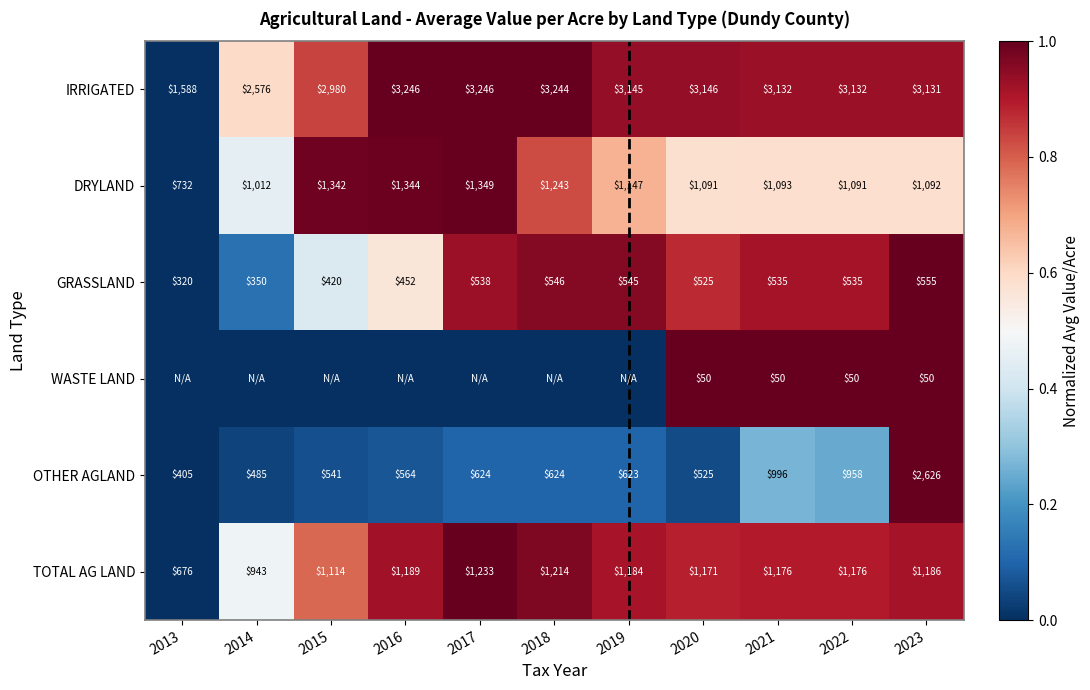

What is the difference between the highest and lowest values at 2019?

1.0